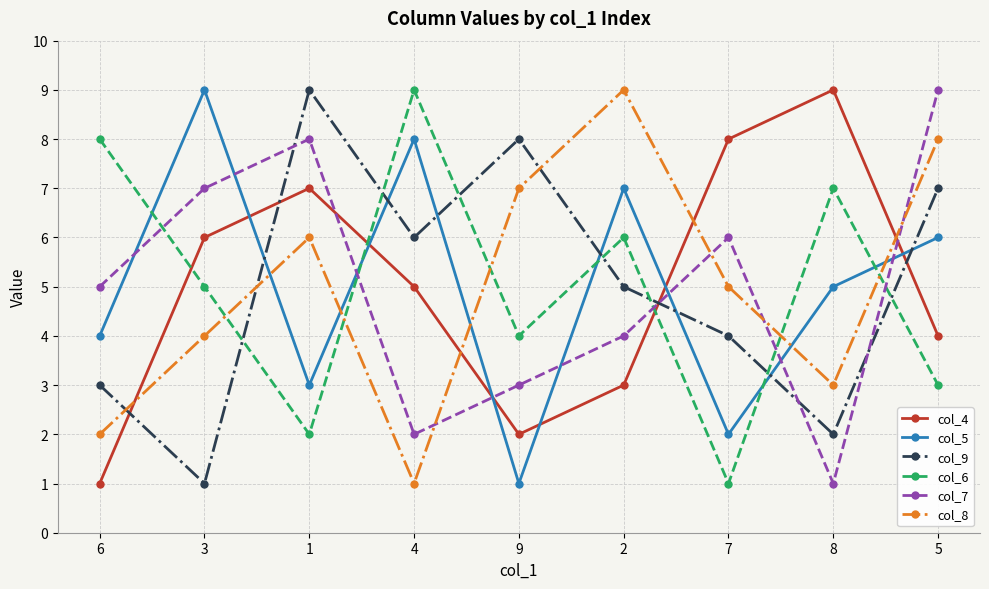

Is this an area chart (filled region under the line)?

No